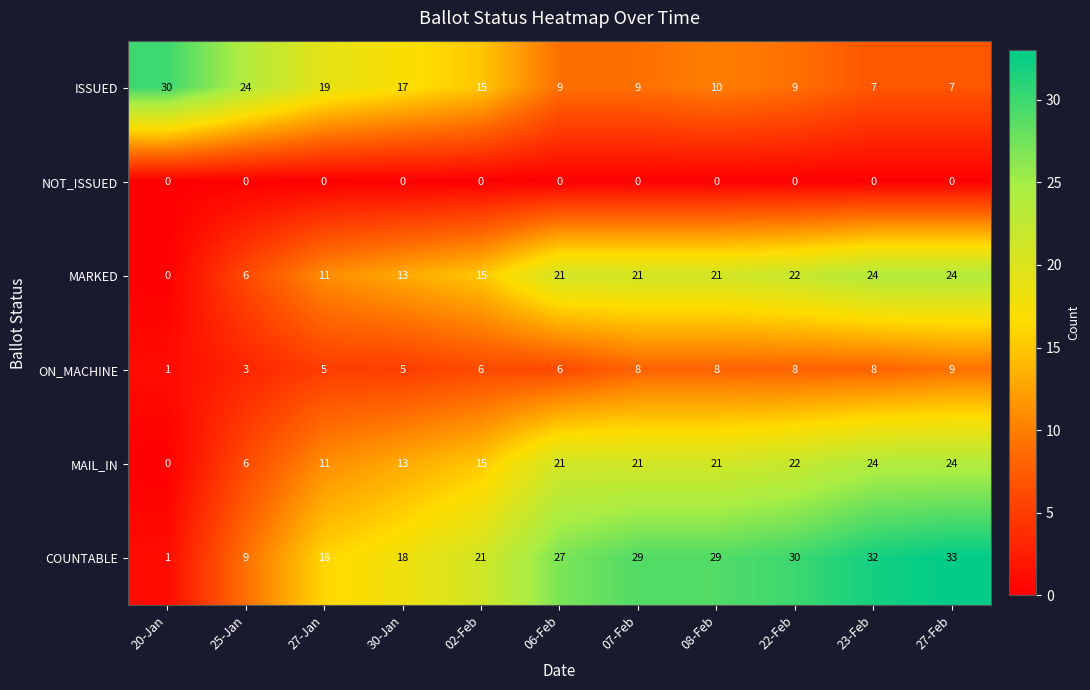

Between 20-Jan and 07-Feb, which series saw the biggest shift?

COUNTABLE